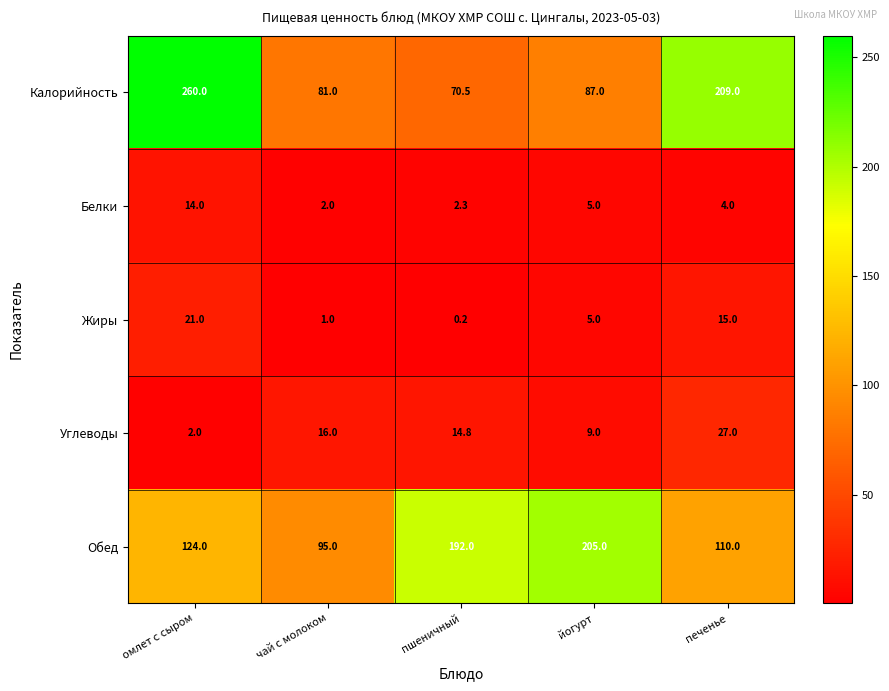

What is the sum of all Белки values?

27.3